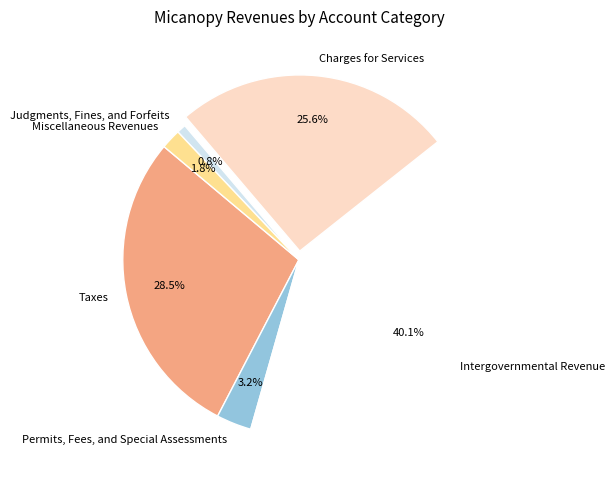

To the nearest percent, what is the average slice percentage?

17%